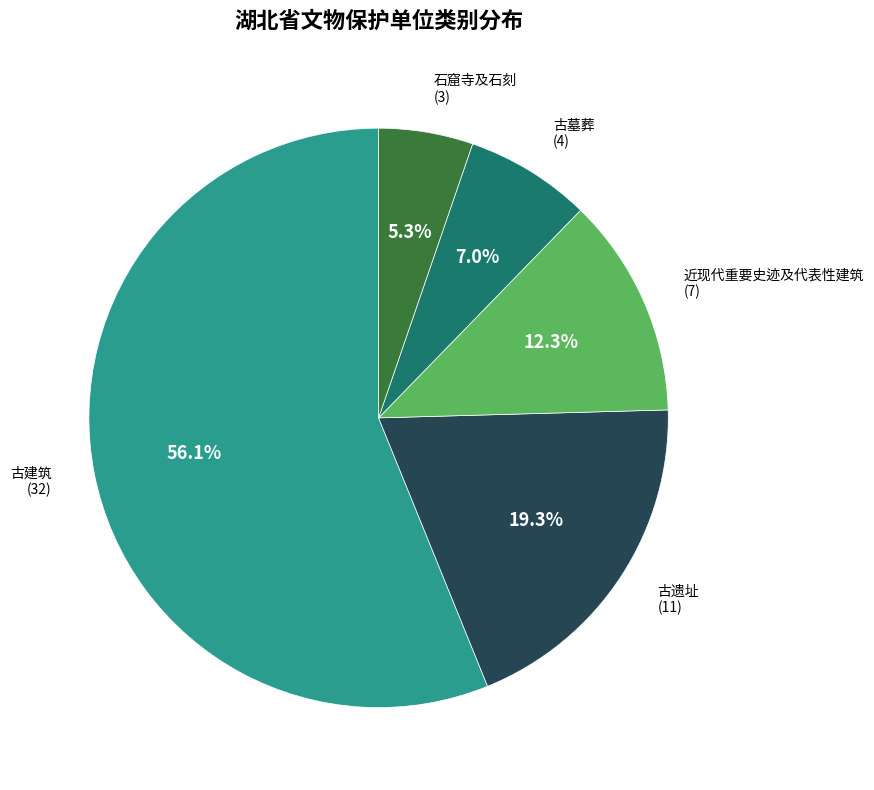

What percentage is the 石窟寺及石刻 slice, to the nearest percent?

5%